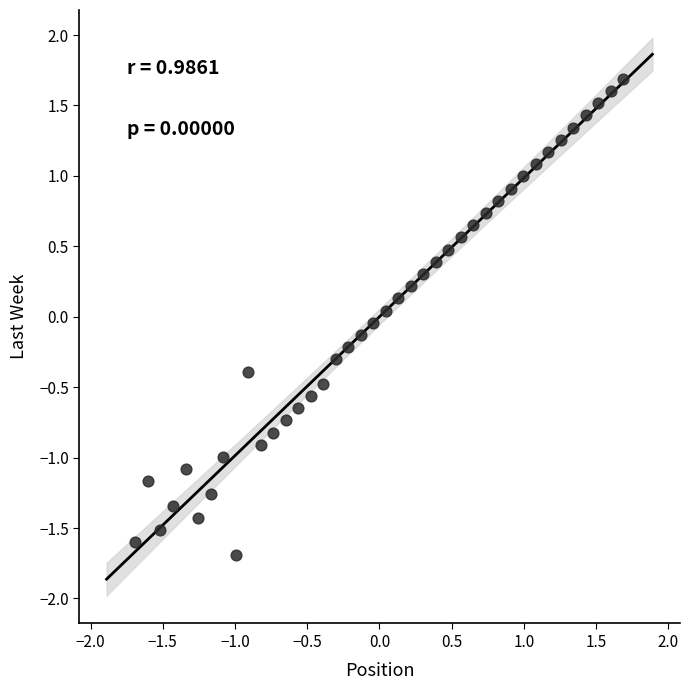

What is the range of X values (max minus min)?

3.4